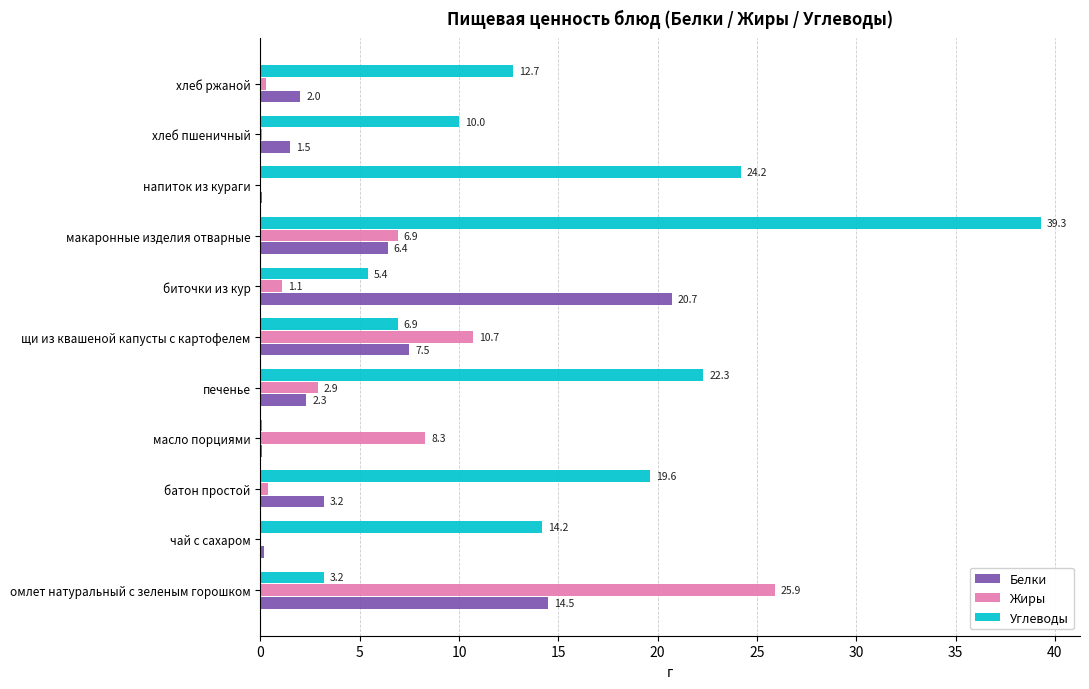

At which category is the sum across all series the highest?

макаронные изделия отварные